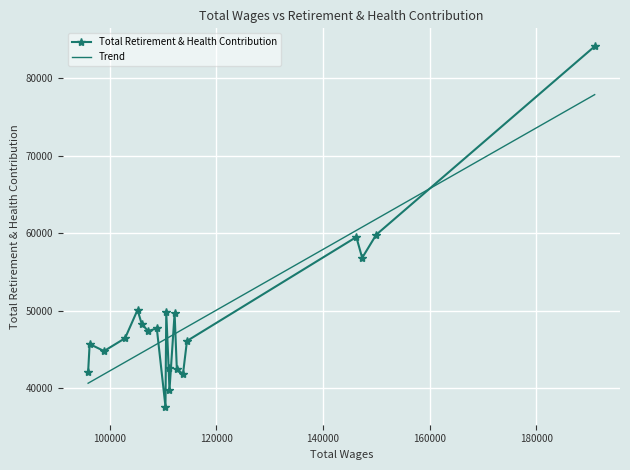

Reading right to left, extract all data points from this chart.

19=42048	18=45707	17=44802	16=46460	15=50110	14=48331	13=47374	12=47733	11=37627	10=49784	9=42609	8=39779	7=49677	6=42538	5=41824	4=46105	3=59507	2=56823	1=59807	0=84096